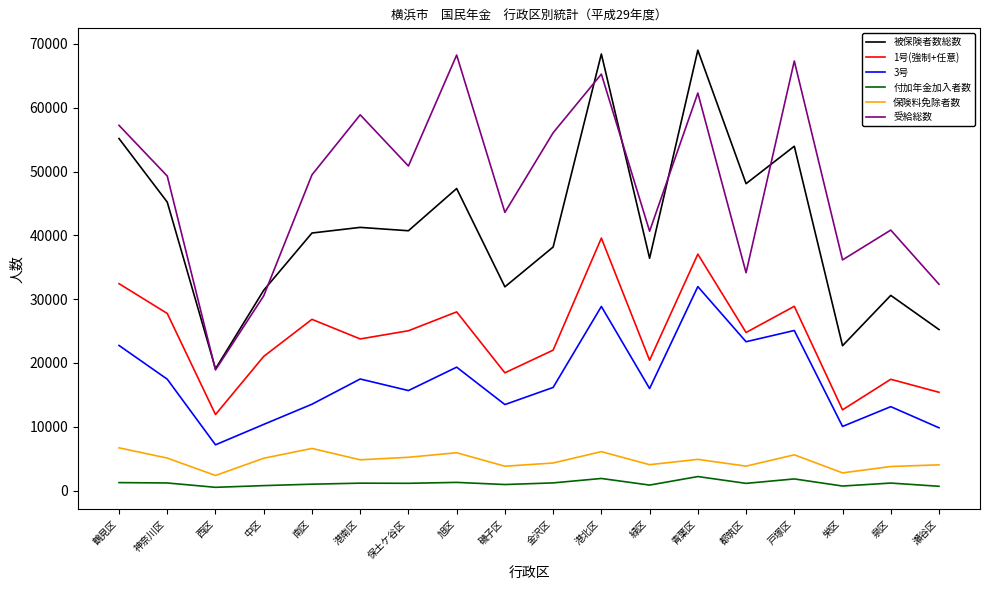

True or false: 付加年金加入者数 has a value of 1188 at 神奈川区.

True